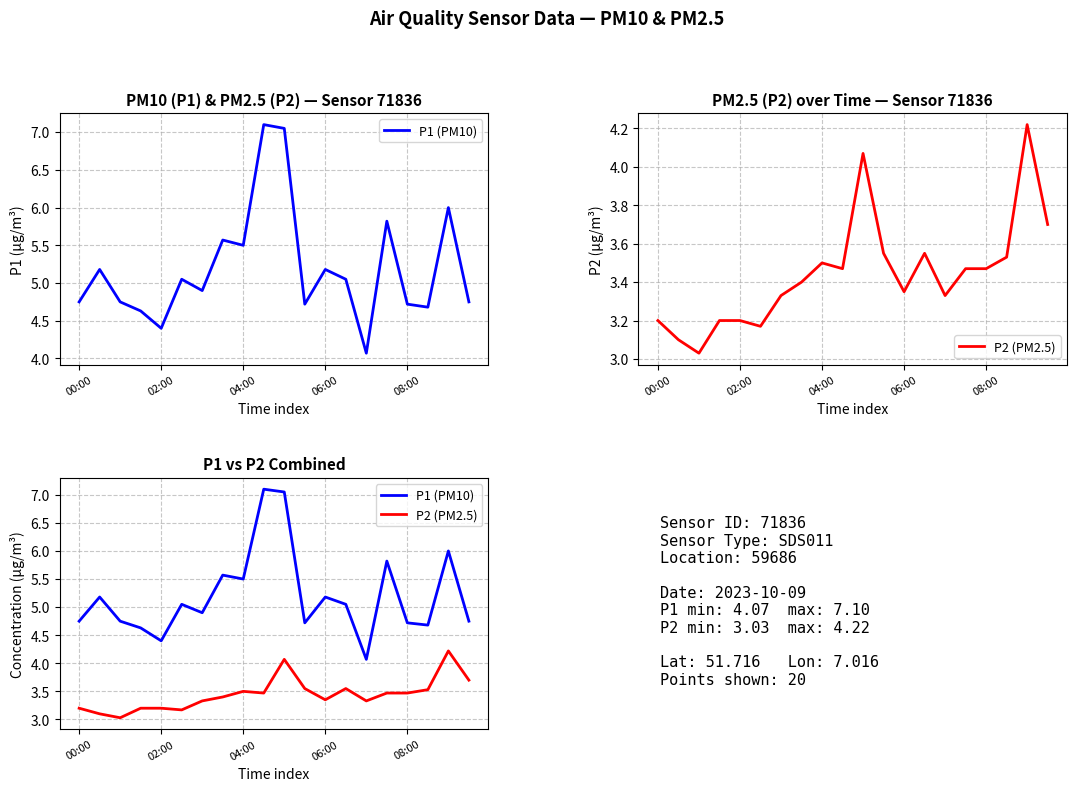

The value of P1 (PM10) at 6 is 7.3. True or false?

False